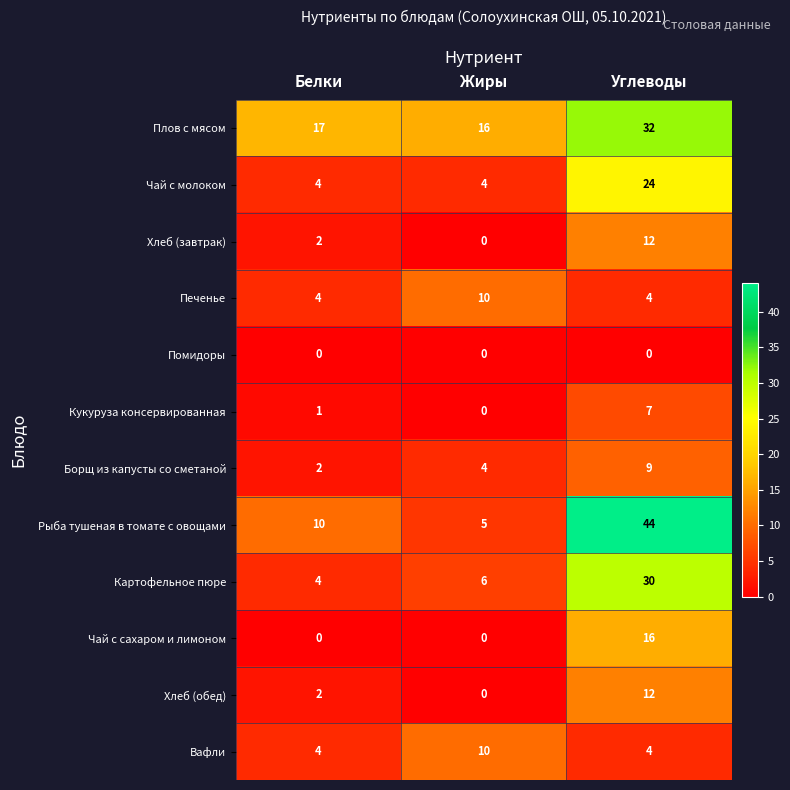

True or false: Чай с сахаром и лимоном has a value of 0 at Белки.

True